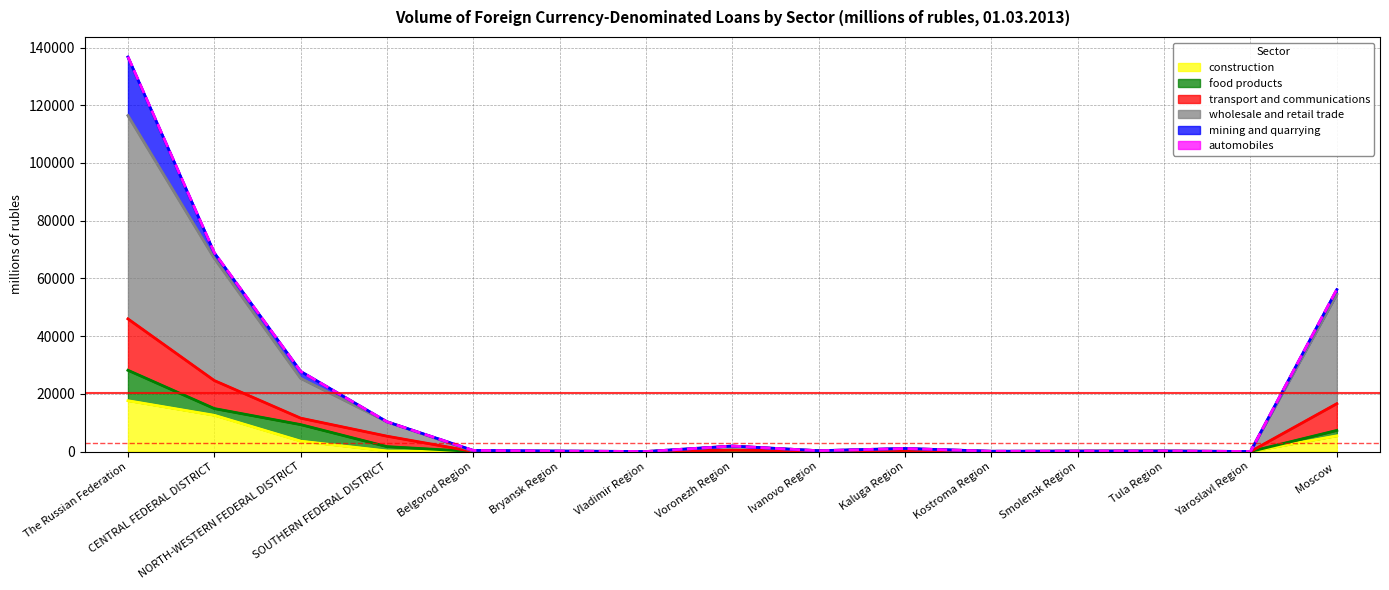

The transport and communications series shows 181 at Belgorod Region. True or false?

False